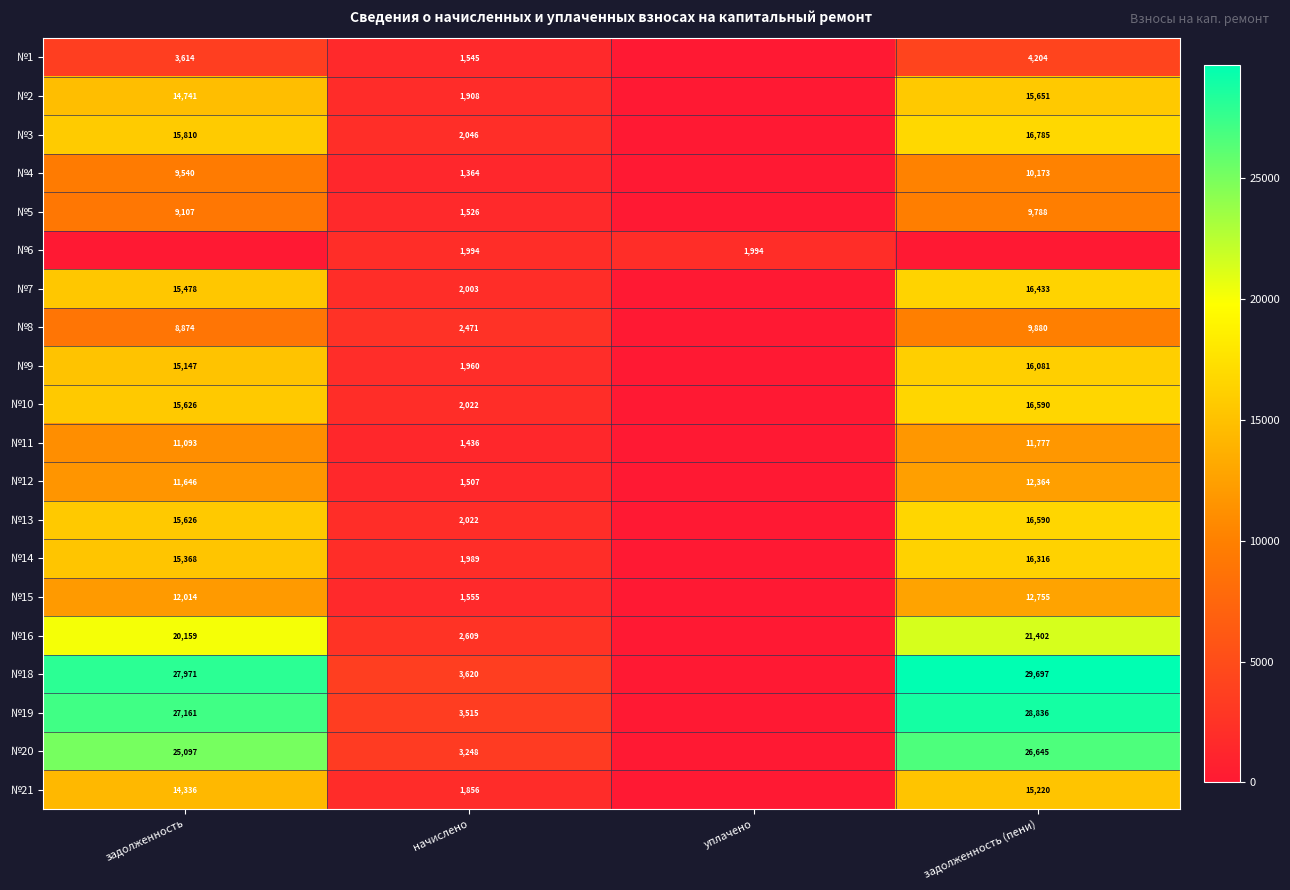

At which category is the sum across all series the highest?

задолженность (пени)